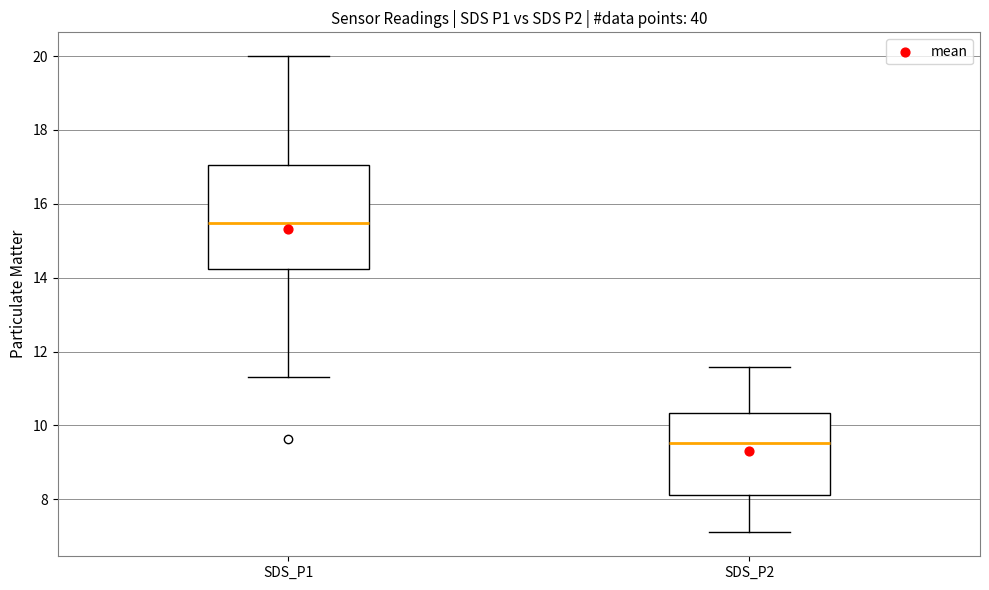

Reading left to right, read every box against the y-axis: the position of its median line, the range the box covers, and the ends of its whiskers. The values are not printed on the chart, so give them approximately, as read against the axis.

SDS_P1: median 15.4, box 14.2 to 17.0, whiskers 11.4 to 20.0
SDS_P2: median 9.6, box 8.2 to 10.4, whiskers 7.2 to 11.6